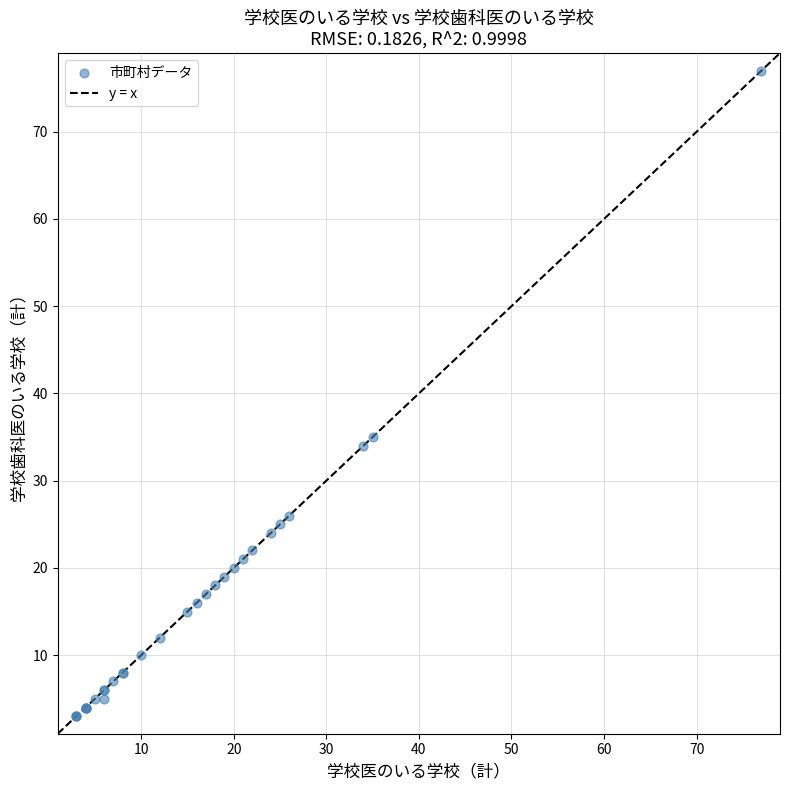

What Y value in the scatter plot is closest to 40?

35